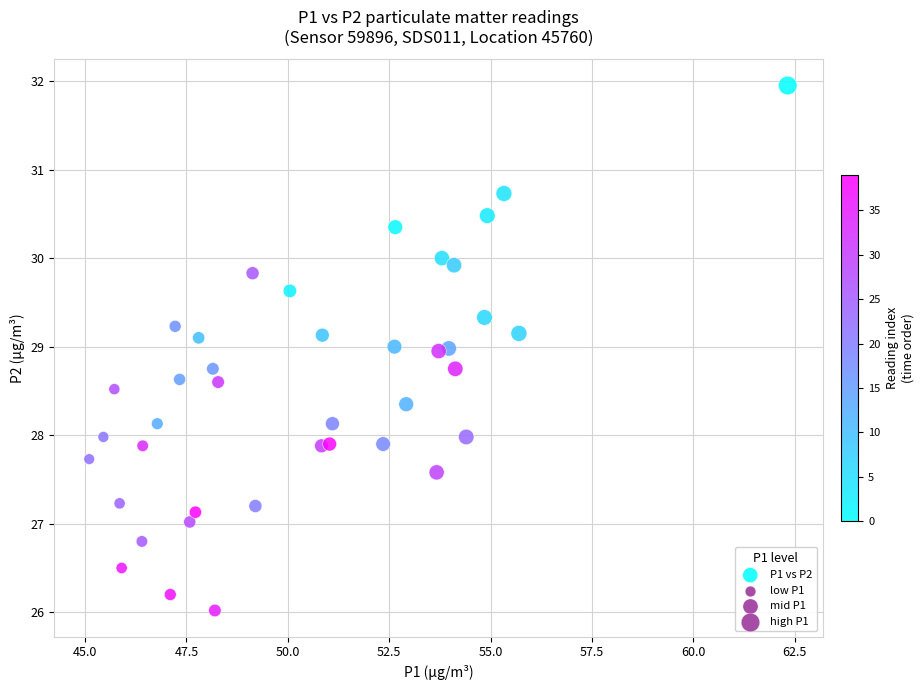

What is the range of X values (max minus min)?

17.2